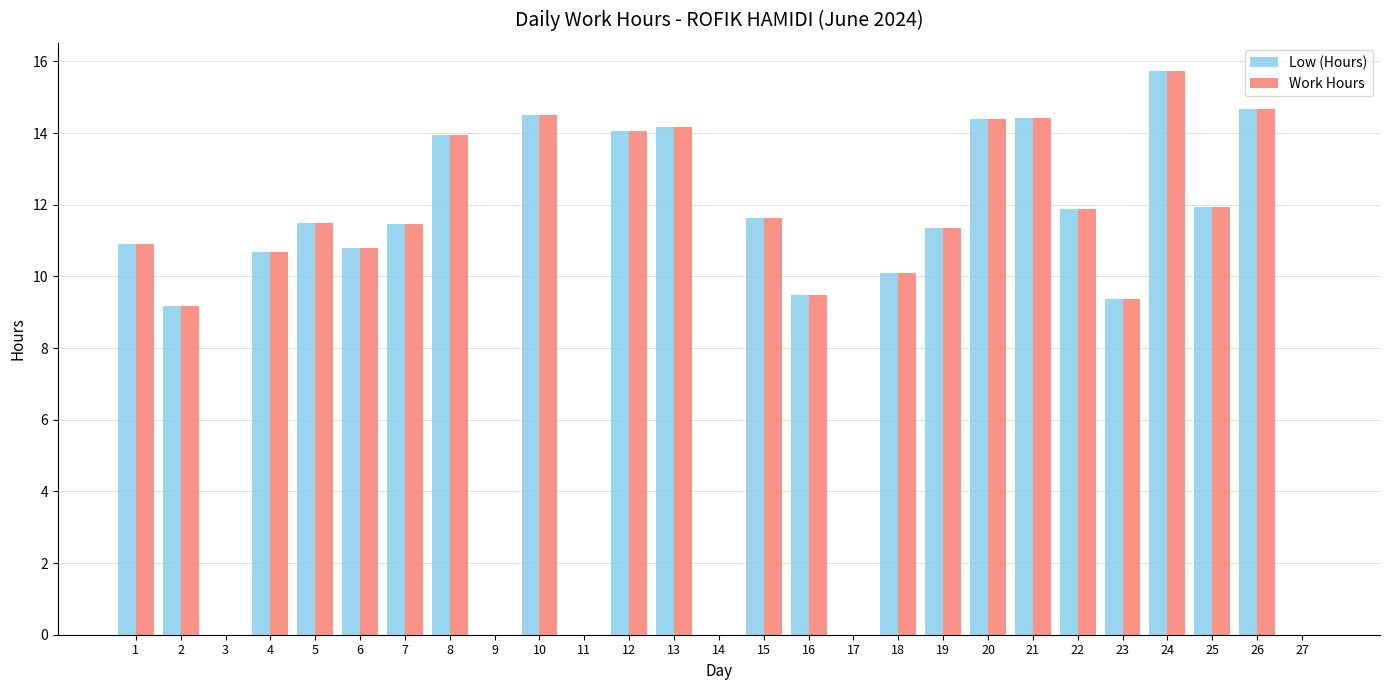

The Low (Hours) series shows 6.4 at 6. True or false?

False